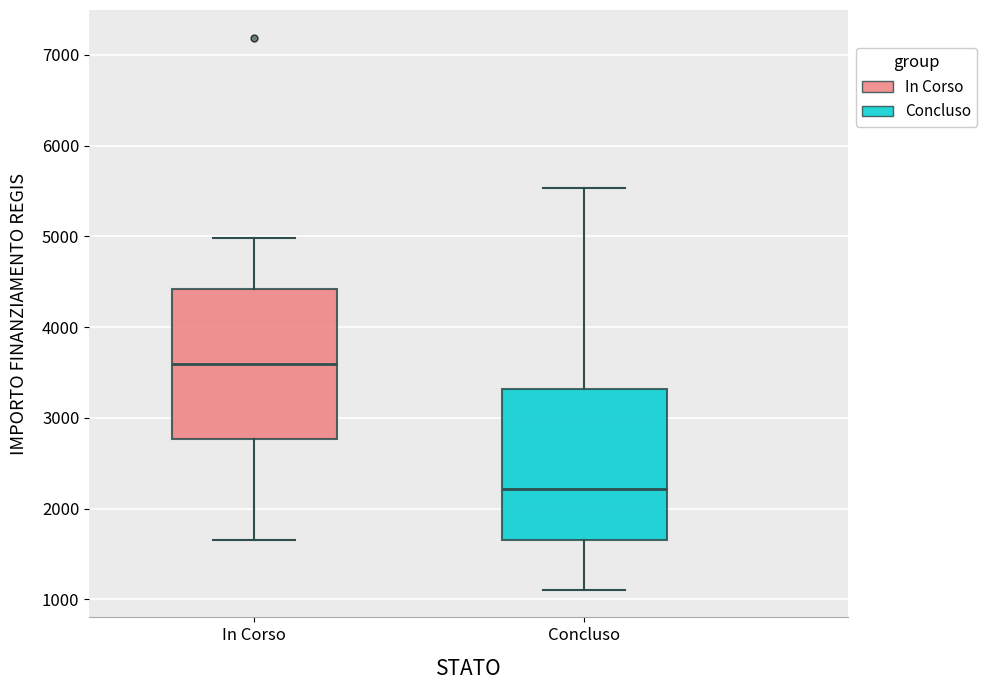

Where does the median line of the box for Concluso sit on the y-axis? The values are not printed on the chart, so give them approximately, as read against the axis.

2200